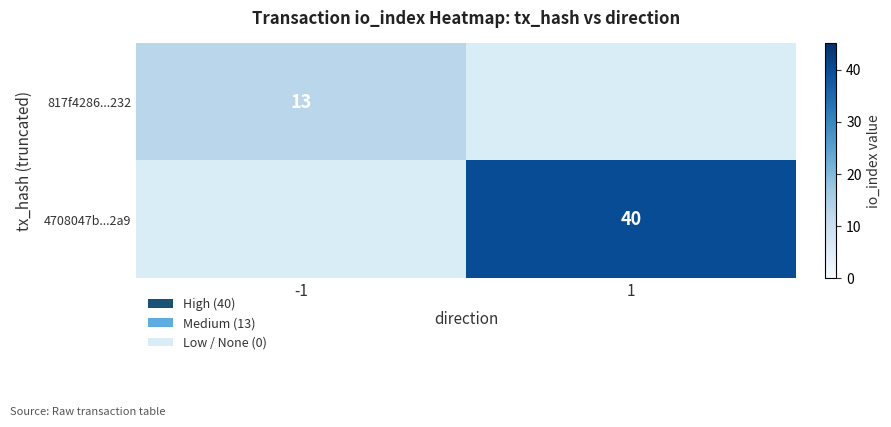

Which has a higher value, -1 or 1?

1